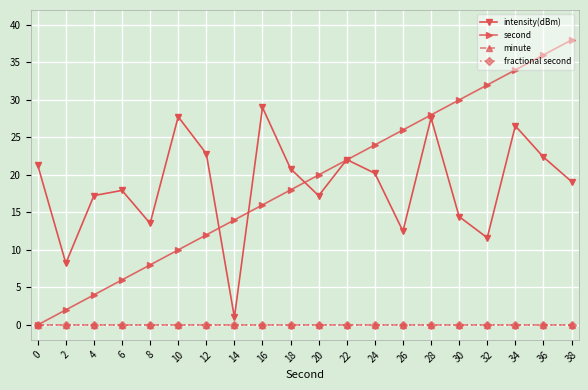

Does the chart have visible grid lines?

Yes